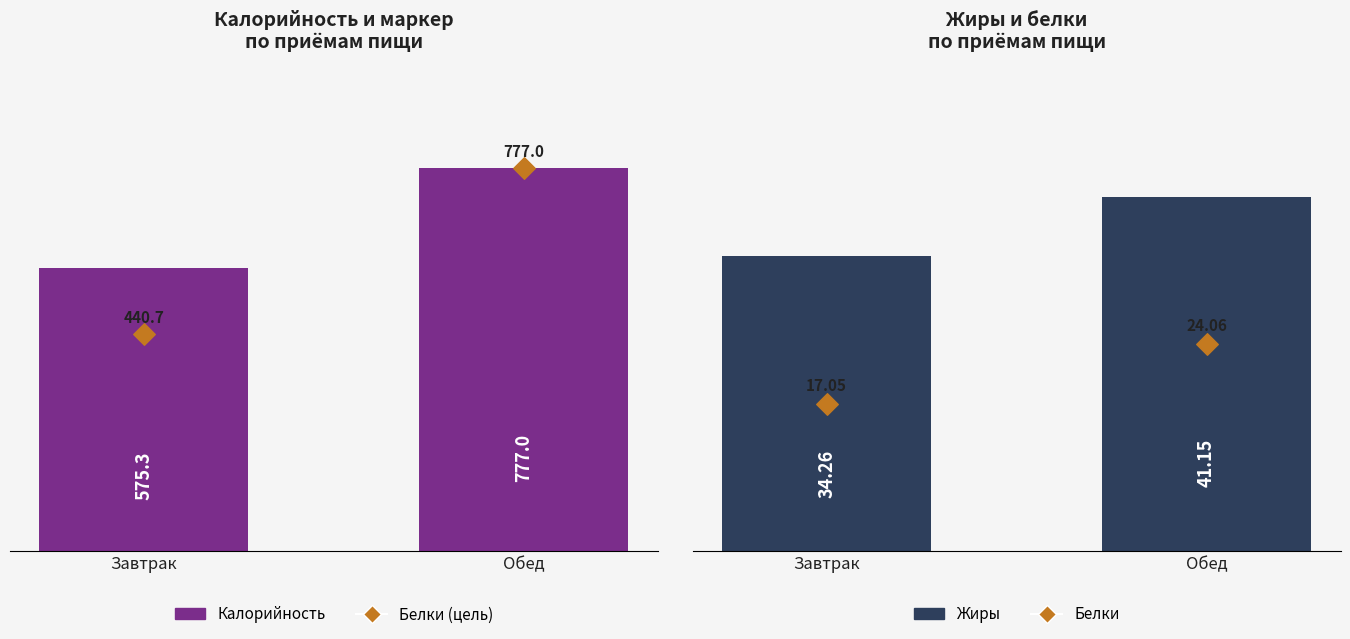

Which series contains the highest Y value?

Калорийность